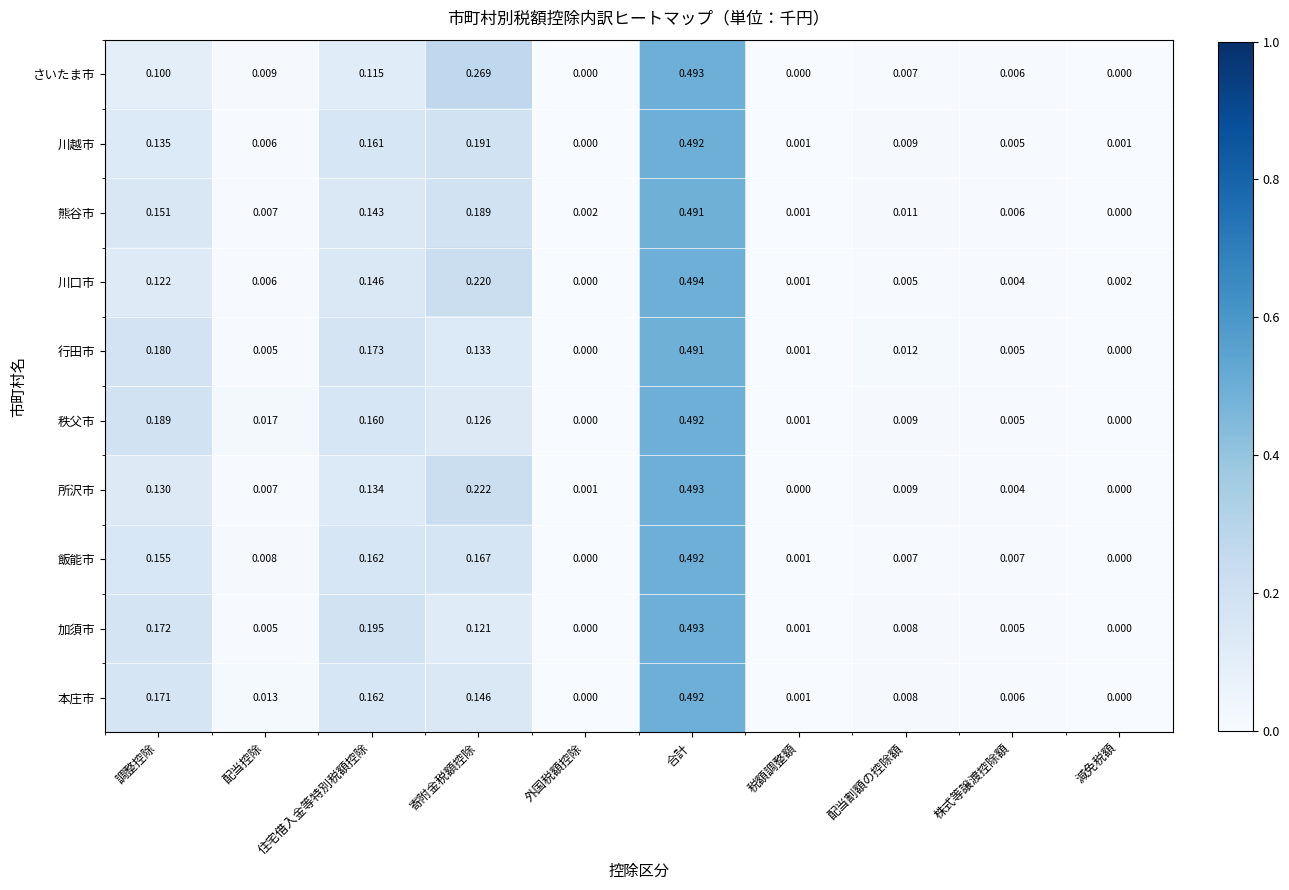

Rank the categories by 川口市 value from highest to lowest.

合計, 寄附金税額控除, 住宅借入金等特別税額控除, 調整控除, 配当控除, 配当割額の控除額, 株式等譲渡控除額, 減免税額, 税額調整額, 外国税額控除